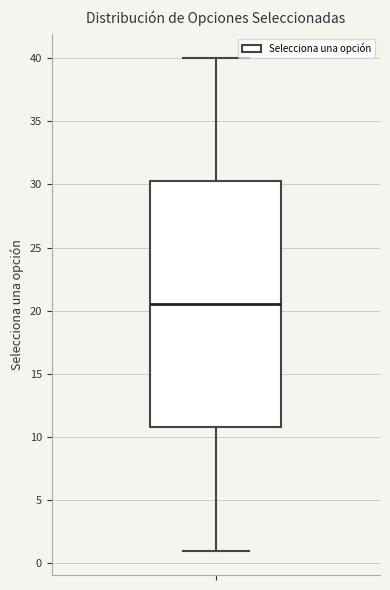

Read this box plot against the y-axis: the position of the median line, the range covered by the box, and the ends of both whiskers. The values are not printed on the chart, so give them approximately, as read against the axis.

median 20.5, box 11.0 to 30.5, whiskers 1.0 to 40.0